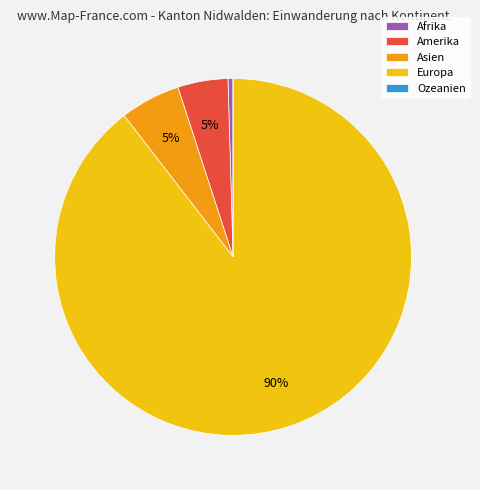

Is it true that Asien is 1% of the pie?

False